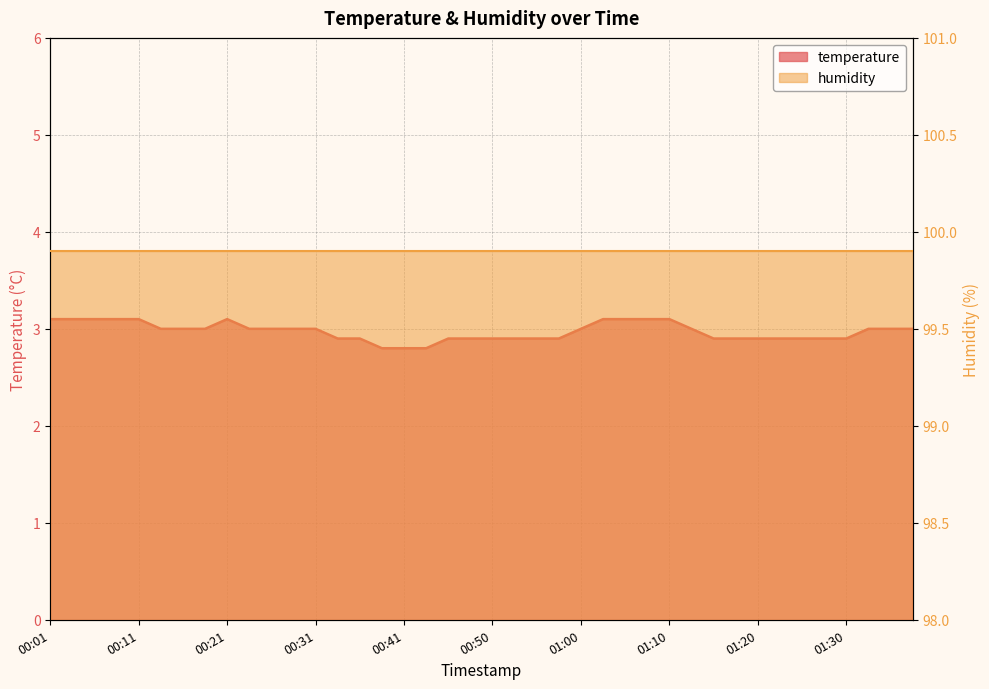

What is the label of the 40th point from the left?

01:37